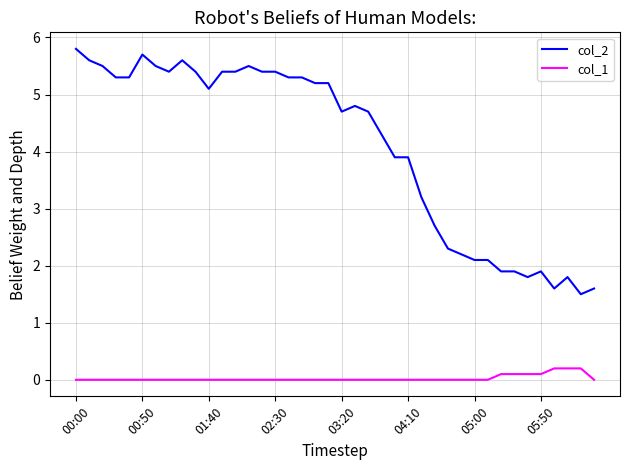

Count the number of categories in the chart.

40